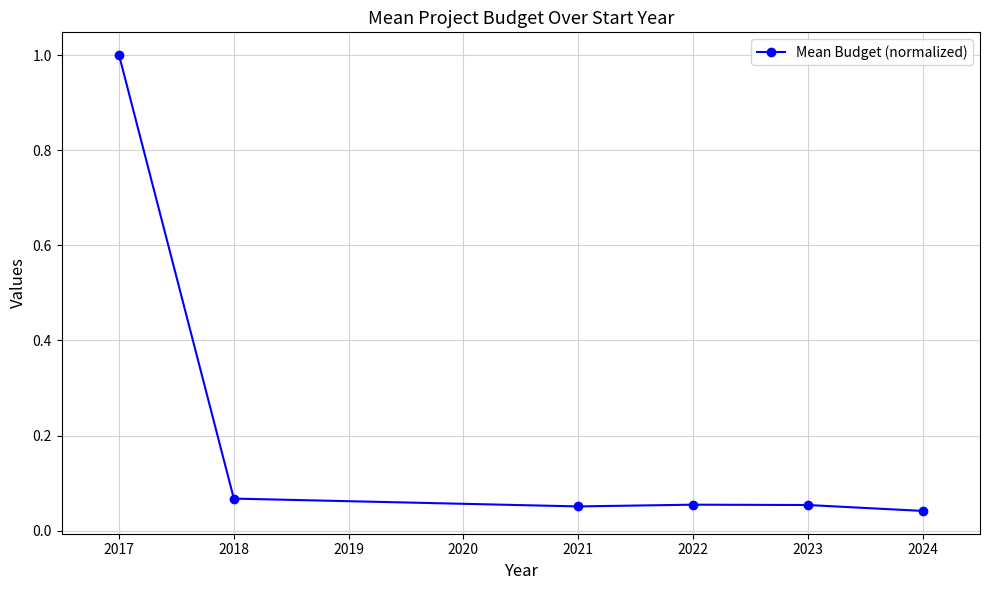

At which category does the chart reach its peak across all series?

2017